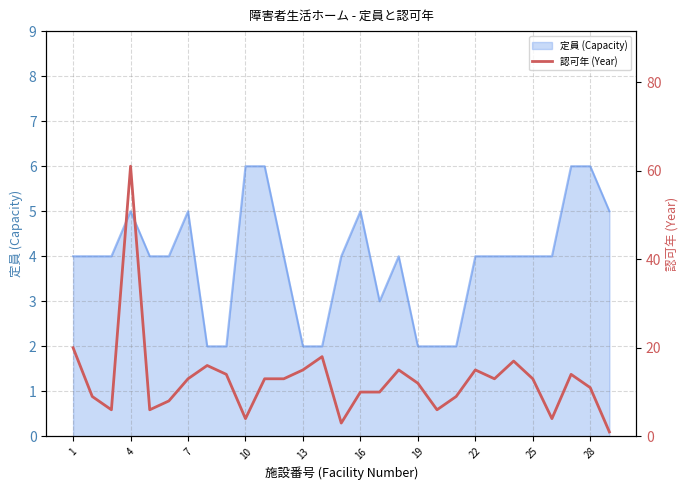

Is it true that 定員 (Capacity) equals 1 at 25?

False